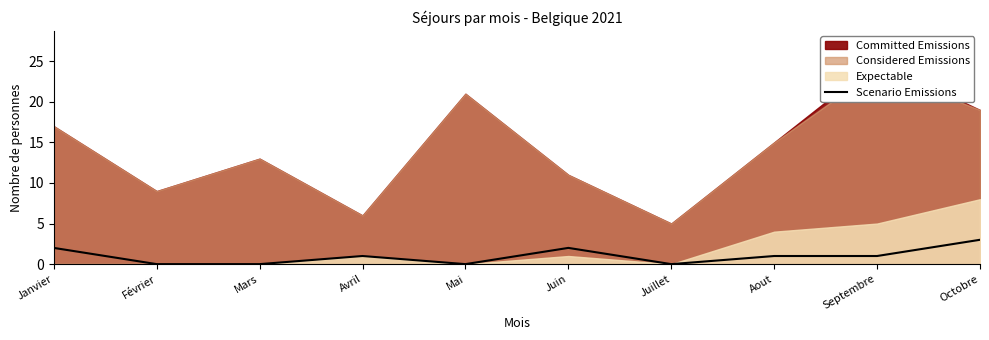

How many data points does each series have?

10